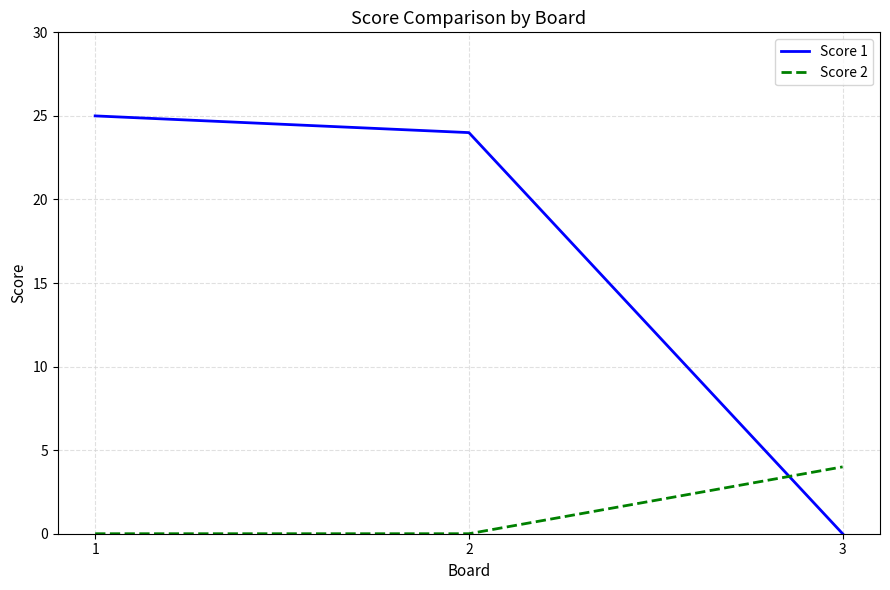

What is the sum of all Score 2 values?

4